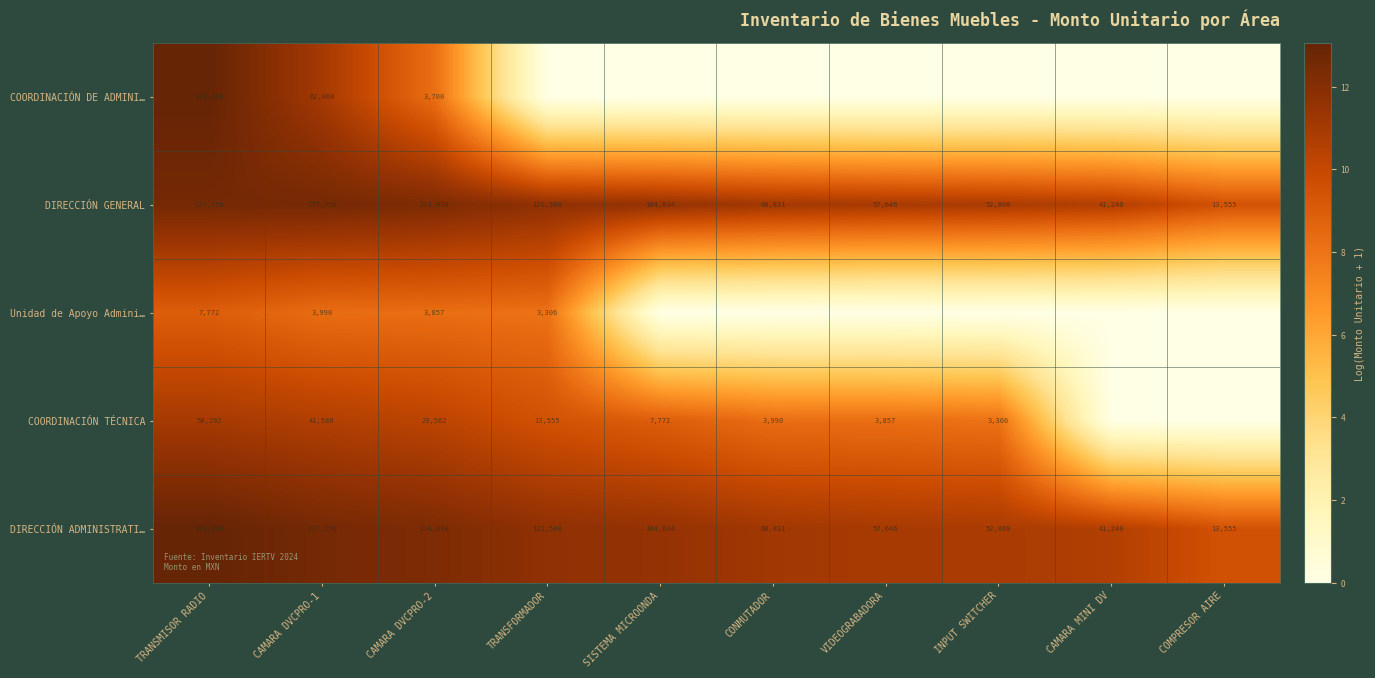

At which category does the chart reach its minimum across all series?

TRANSFORMADOR